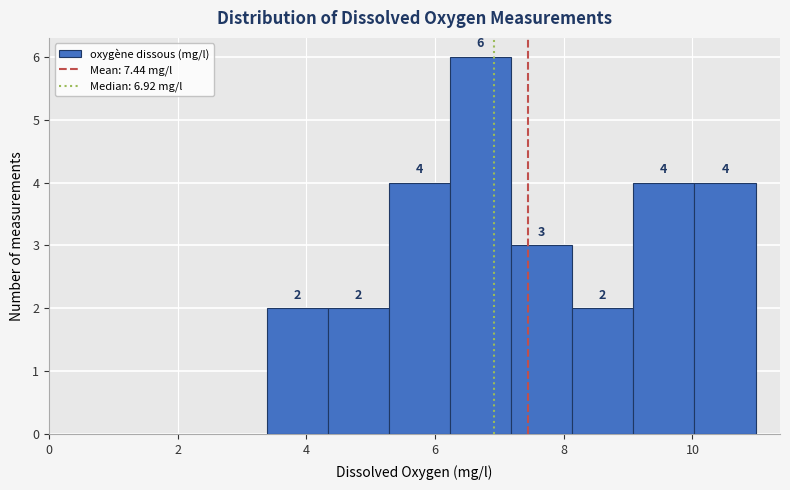

Reading left to right, list every bar in this chart as the range it spans on the x-axis followed by its height. The bar edges are not printed on the chart, so give them approximately, as read against the axis.

3.4 to 4.4: 2
4.4 to 5.2: 2
5.2 to 6.2: 4
6.2 to 7.2: 6
7.2 to 8.2: 3
8.2 to 9.0: 2
9.0 to 10.0: 4
10.0 to 11.0: 4